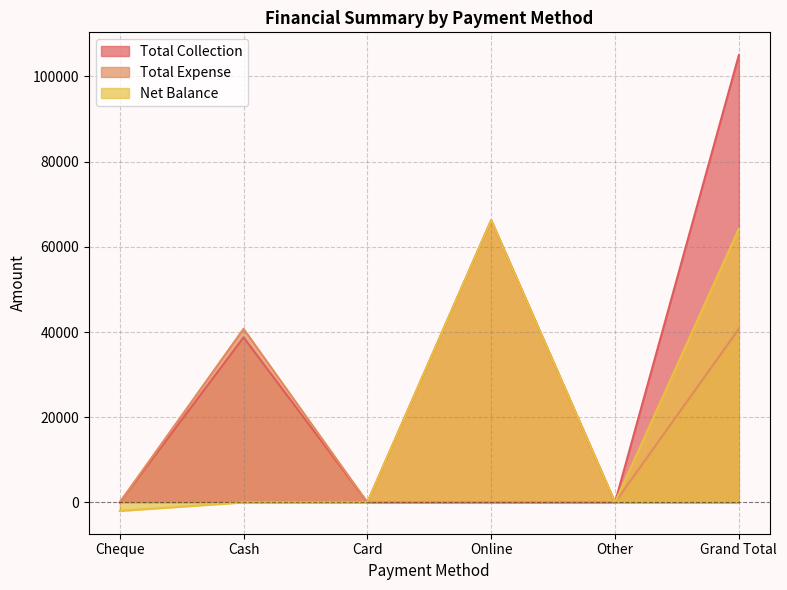

Which series has the widest spread of values?

Total Collection